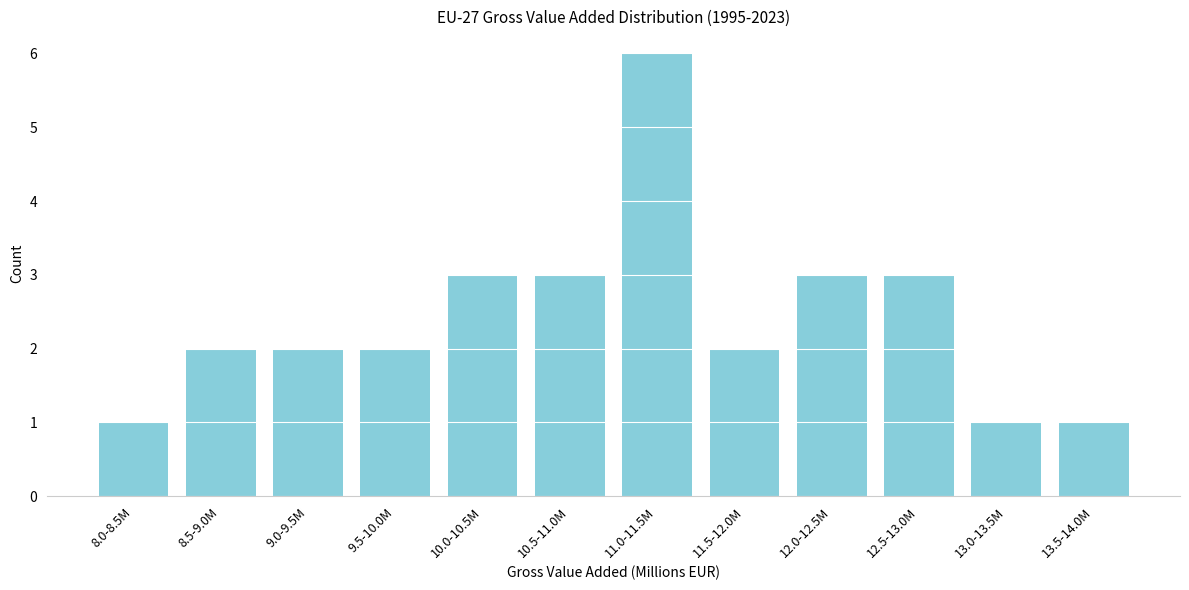

Reading right to left, transcribe all the data shown in this chart.

13.5-14.0M=1	13.0-13.5M=1	12.5-13.0M=3	12.0-12.5M=3	11.5-12.0M=2	11.0-11.5M=6	10.5-11.0M=3	10.0-10.5M=3	9.5-10.0M=2	9.0-9.5M=2	8.5-9.0M=2	8.0-8.5M=1